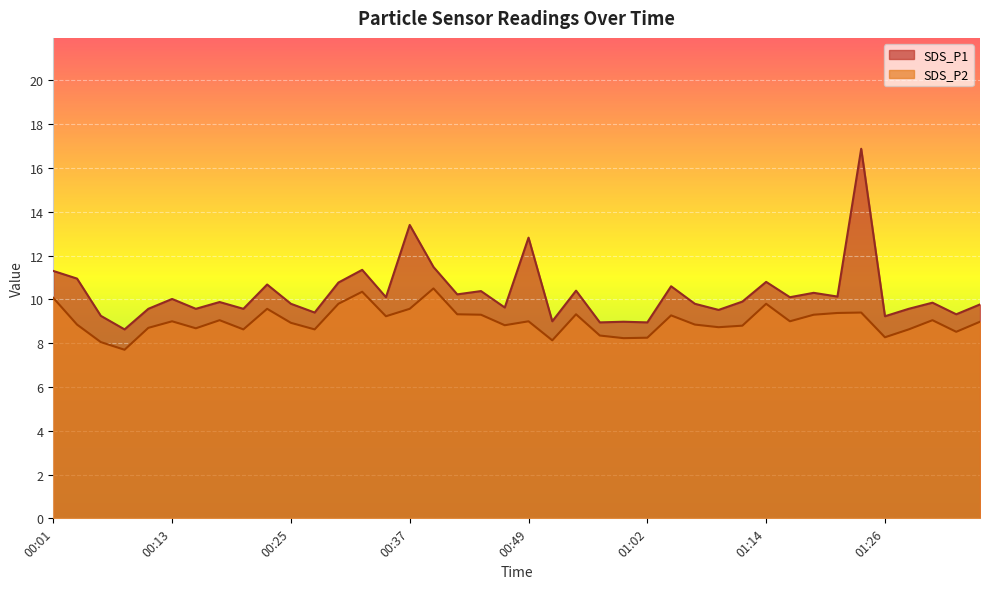

Reading left to right, extract all data points from this chart.

SDS_P1: 11.3	10.9	9.2	8.6	9.6	10.0	9.6	9.9	9.6	10.7	9.8	9.4	10.8	11.3	10.1	13.4	11.5	10.2	10.4	9.6	12.8	9.0	10.4	8.9	9.0	8.9	10.6	9.8	9.5	9.9	10.8	10.1	10.3	10.1	16.9	9.2	9.6	9.8	9.3	9.8
SDS_P2: 10.1	8.8	8.1	7.7	8.7	9.0	8.7	9.1	8.6	9.6	8.9	8.6	9.8	10.3	9.2	9.6	10.5	9.3	9.3	8.8	9.0	8.1	9.3	8.3	8.2	8.2	9.3	8.8	8.7	8.8	9.8	9.0	9.3	9.4	9.4	8.3	8.6	9.1	8.5	9.0